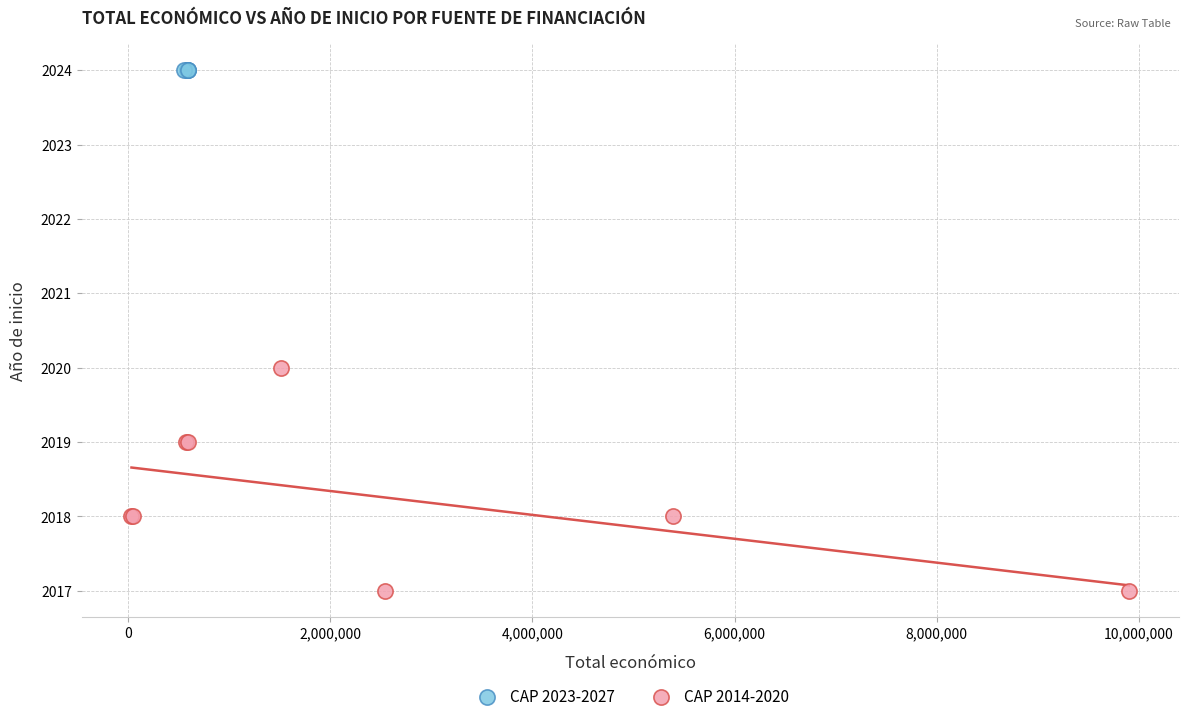

Which series reaches the minimum Y coordinate?

CAP 2014-2020